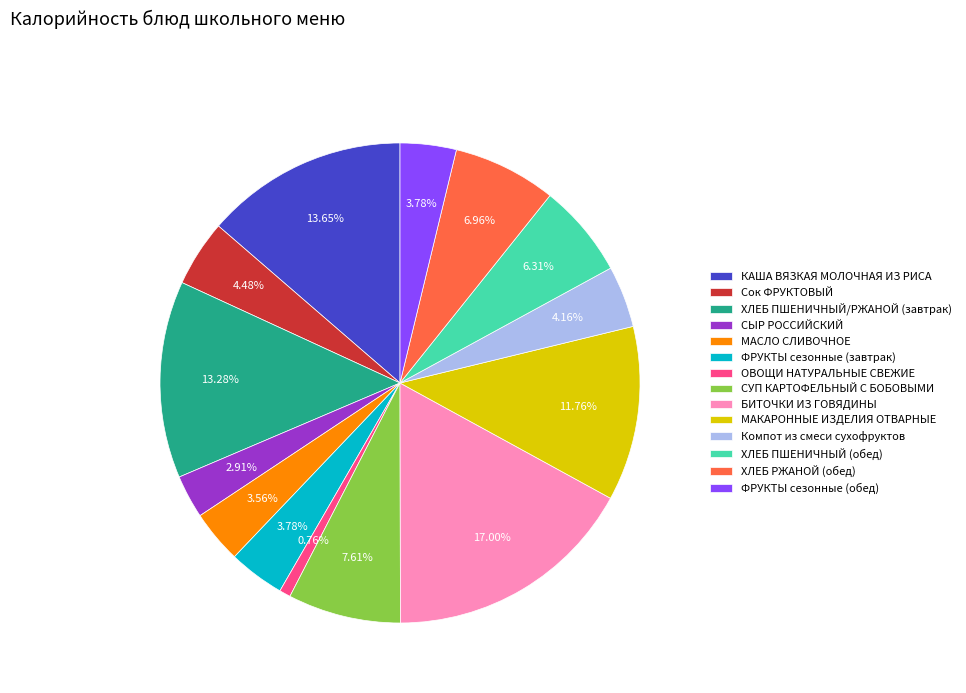

True or false: СЫР РОССИЙСКИЙ accounts for 3% of the total.

True